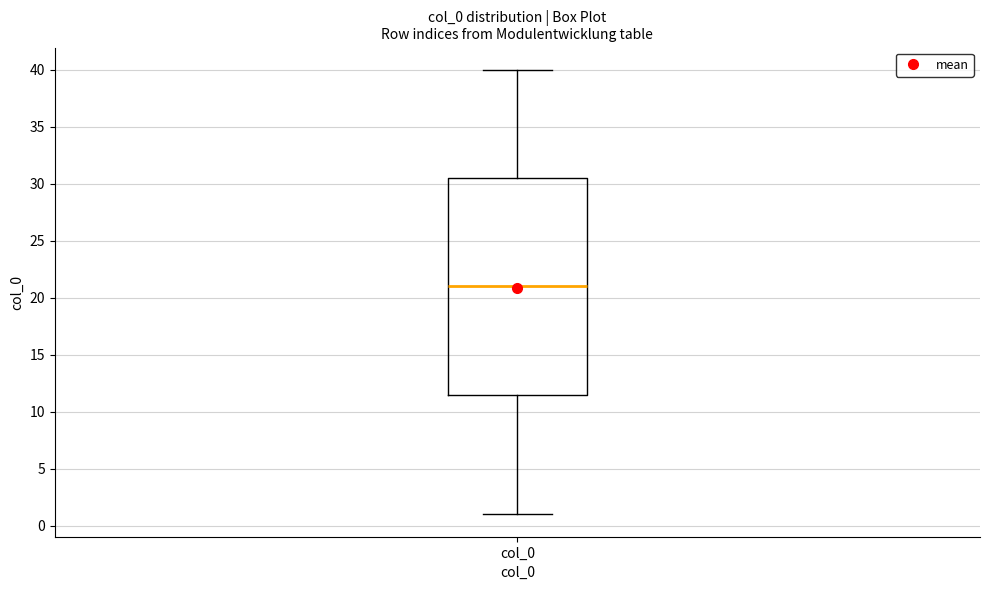

Read this box plot against the y-axis: the position of the median line, the range covered by the box, and the ends of both whiskers. The values are not printed on the chart, so give them approximately, as read against the axis.

median 21.0, box 11.5 to 30.5, whiskers 1.0 to 40.0